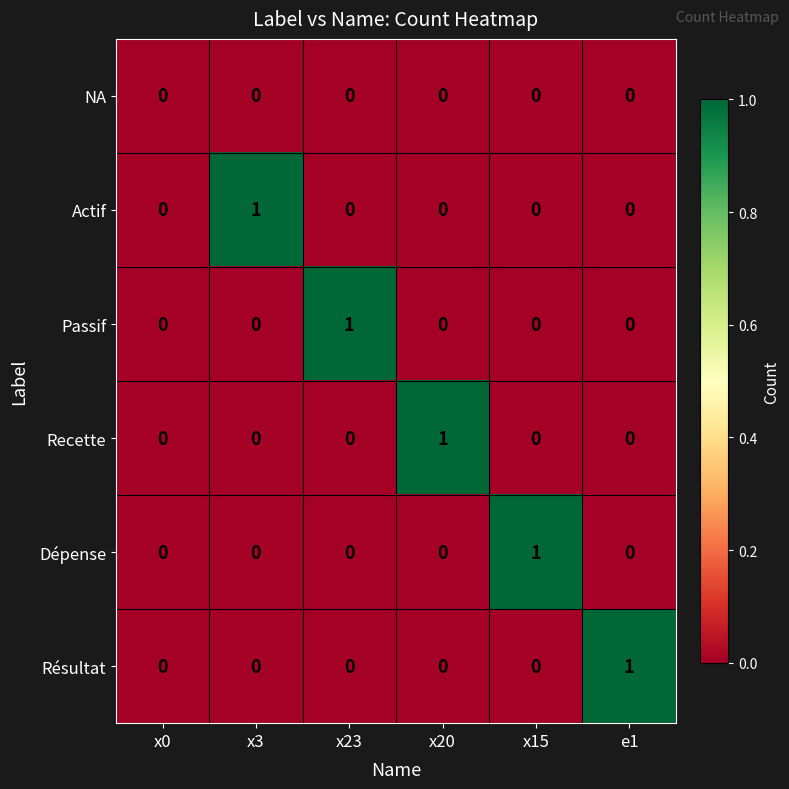

Is it true that Résultat equals -1 at x3?

False